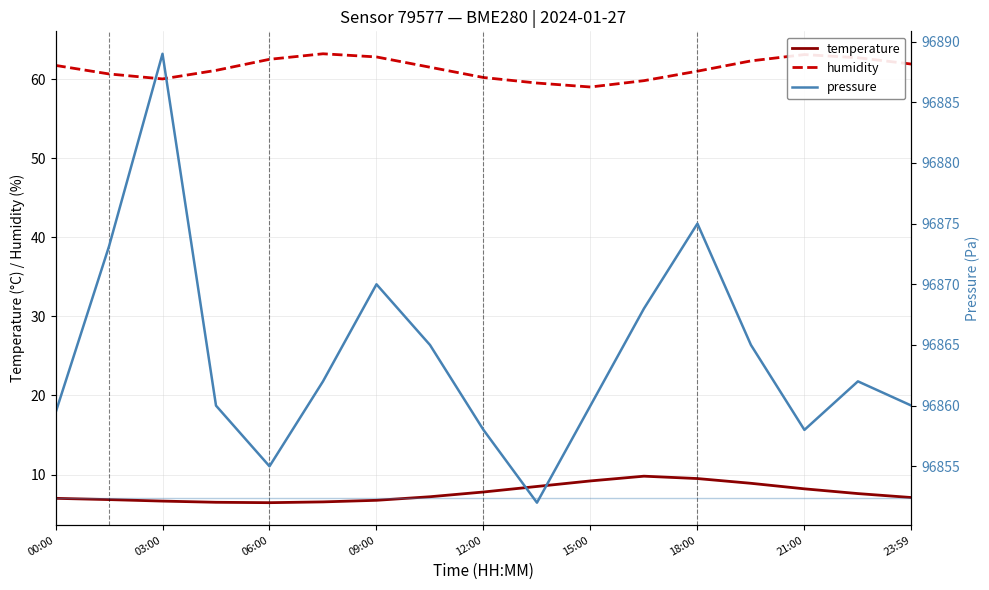

What is the value of the temperature point at the 7th from the left?

6.8